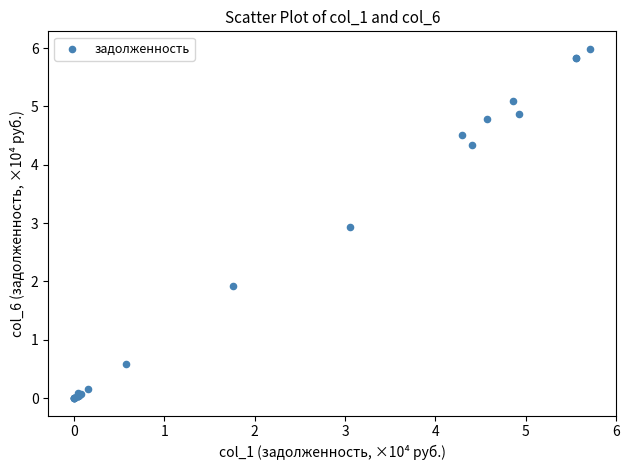

What Y value in the scatter plot is closest to 2?

1.9